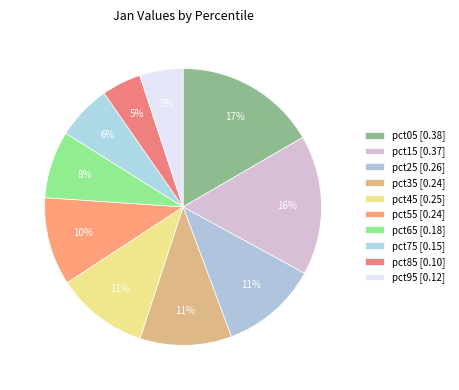

What percentage do pct75 and pct85 together represent?

11.0%